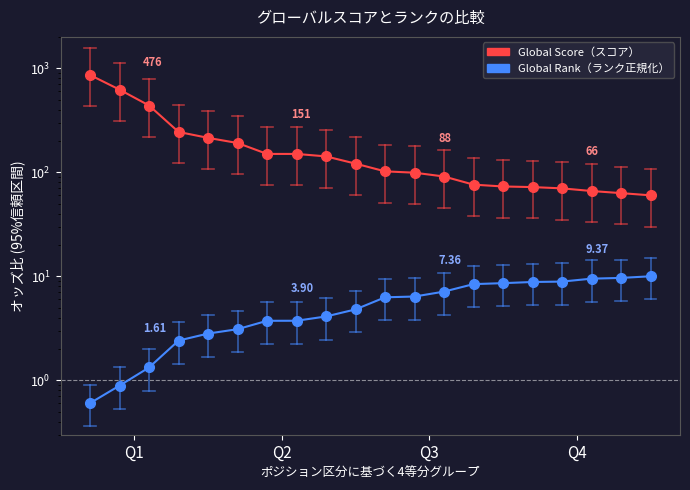

Is the value of Global Rank (normalized) at 15 greater than the value of Global Score at 7?

No